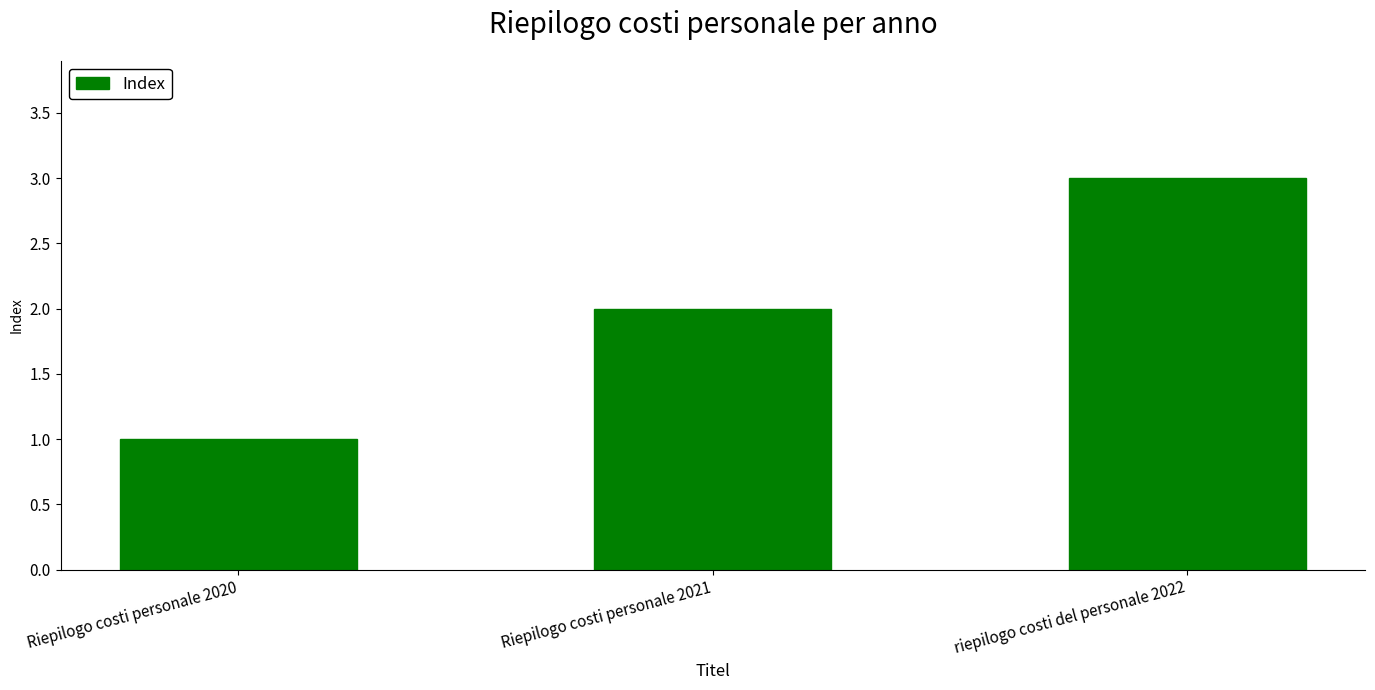

List the labels in order of value, largest first.

riepilogo costi del personale 2022, Riepilogo costi personale 2021, Riepilogo costi personale 2020